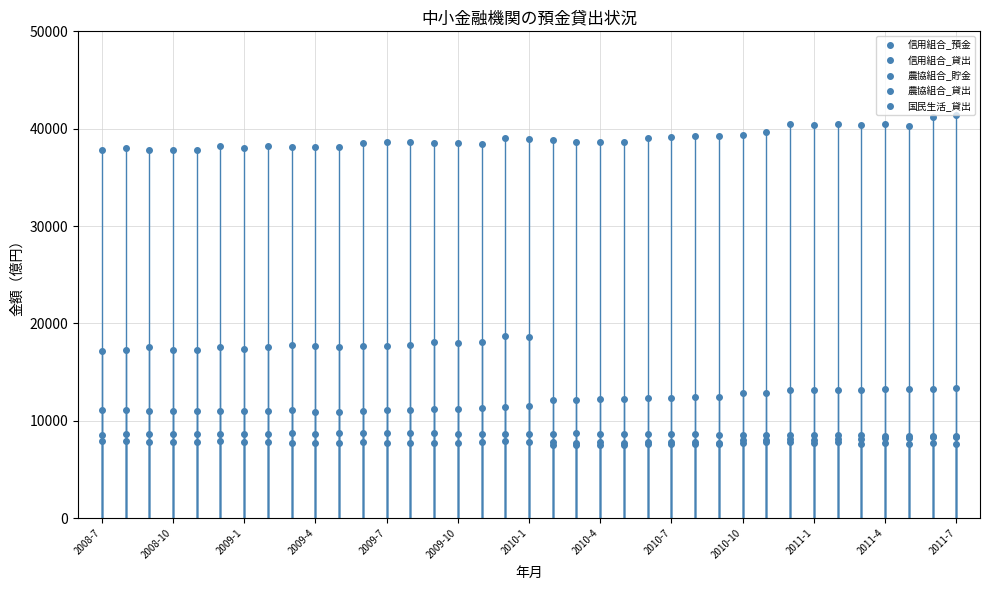

True or false: 農協組合_貯金 and 国民生活_貸出 intersect in this chart.

False